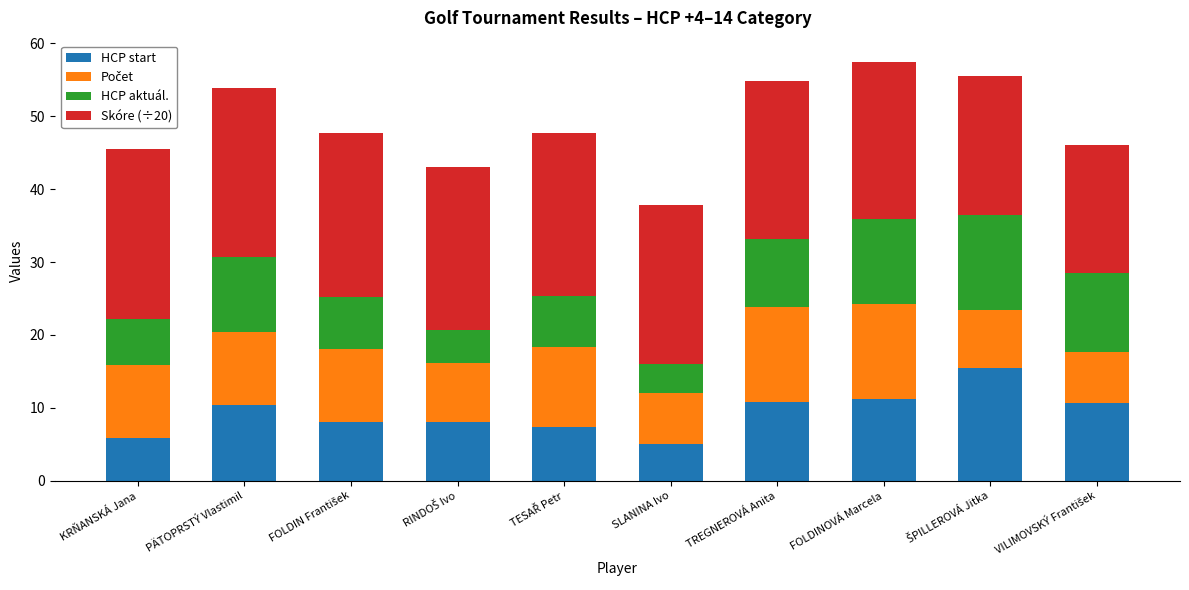

What is the highest value of the HCP start series?

15.4